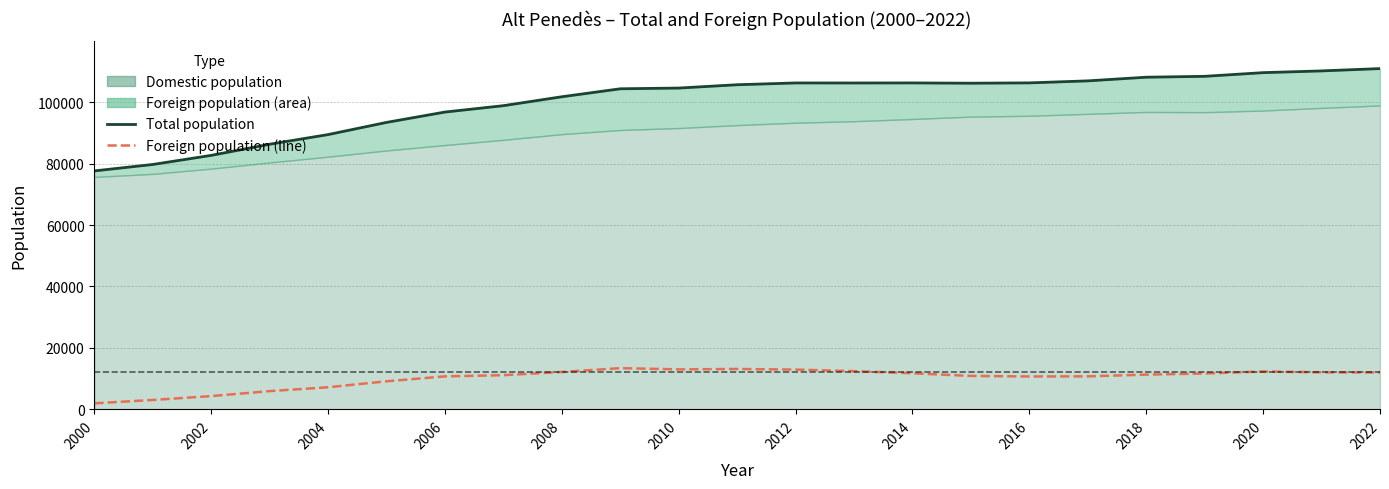

True or false: Total population and Foreign population (line) cross at least once.

False